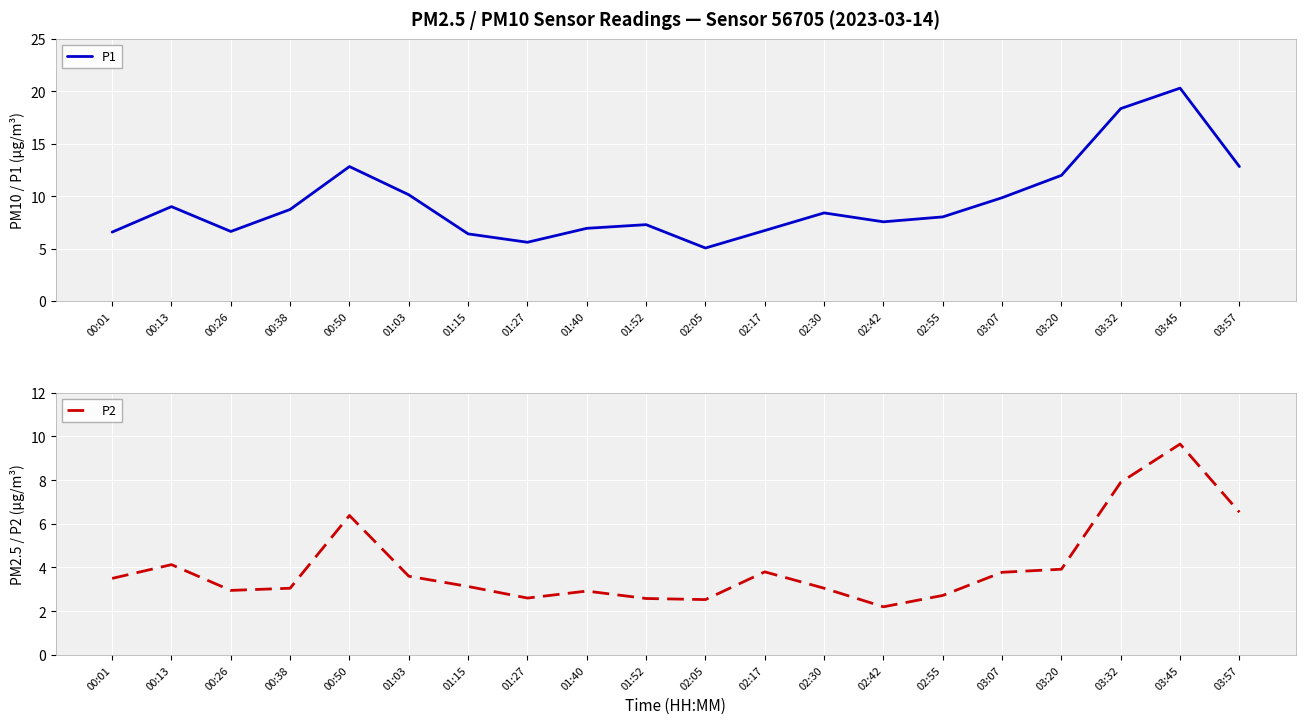

Between 00:38 and 01:40, which series saw the biggest shift?

P1